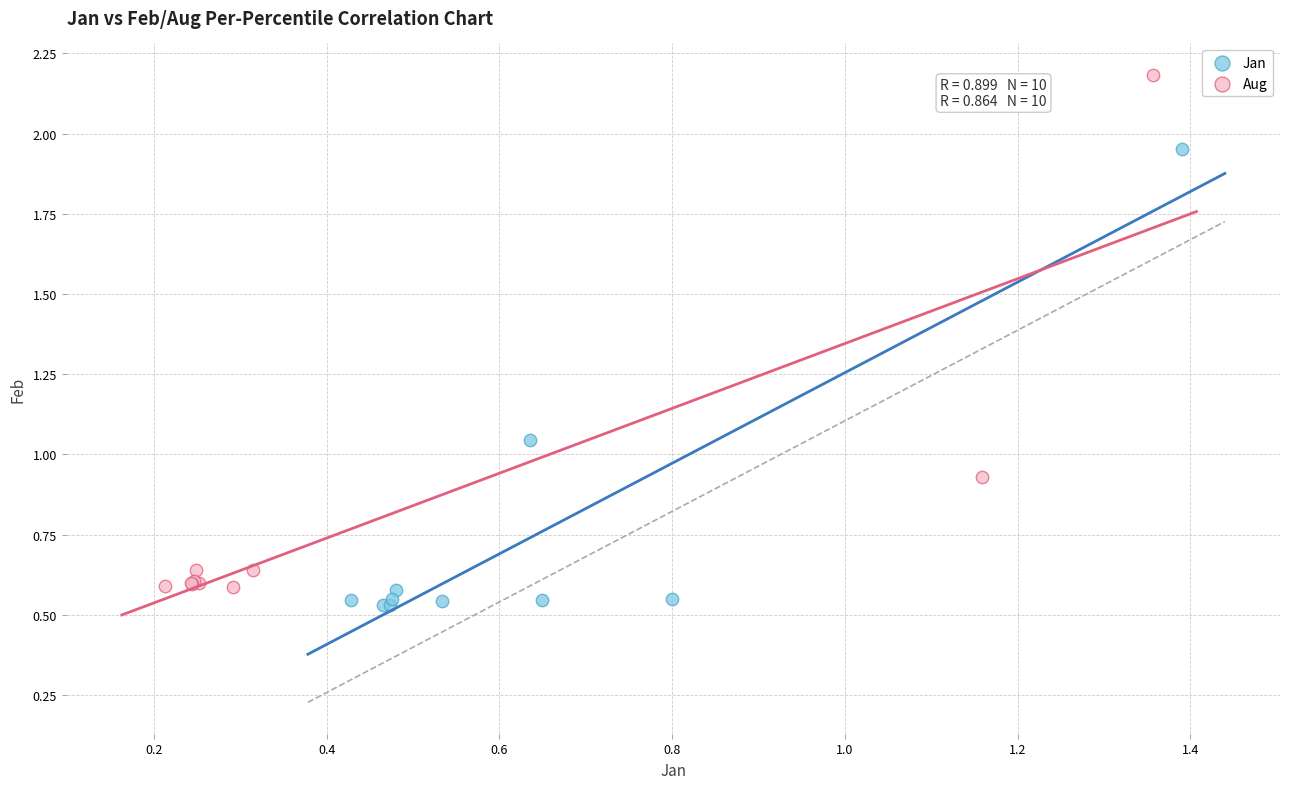

Which series has the largest Y range (max minus min)?

Aug